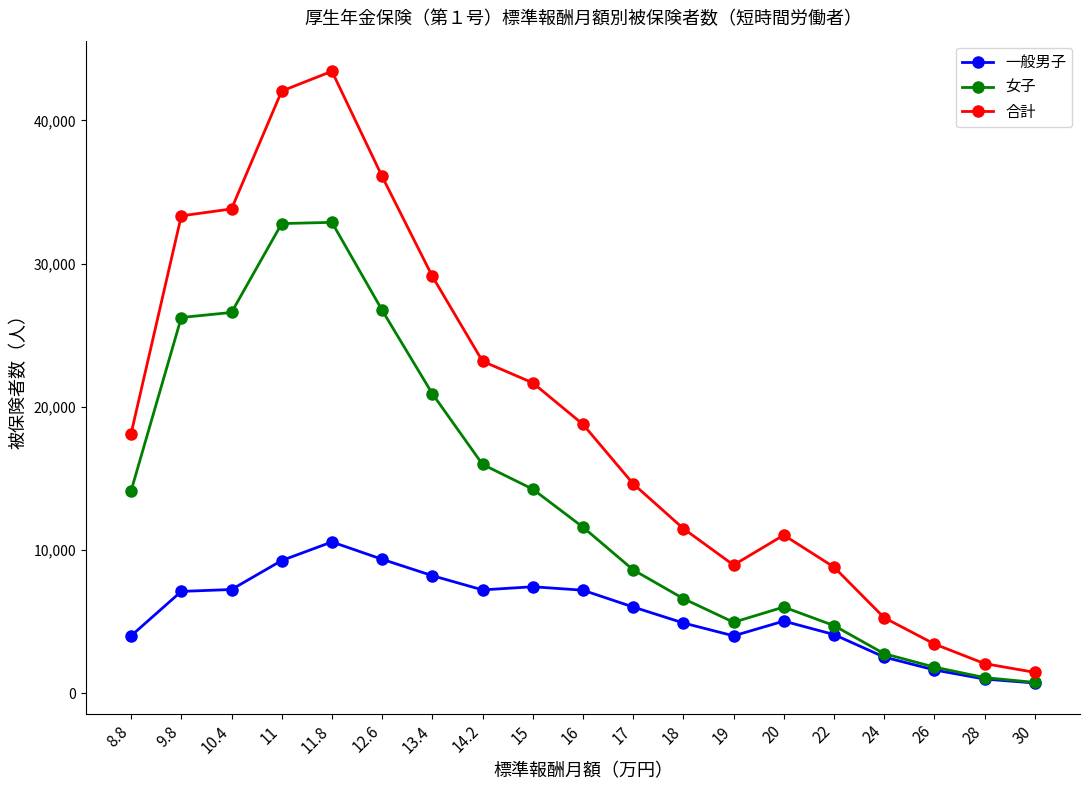

What is the label of the 13th point from the right?

13.4